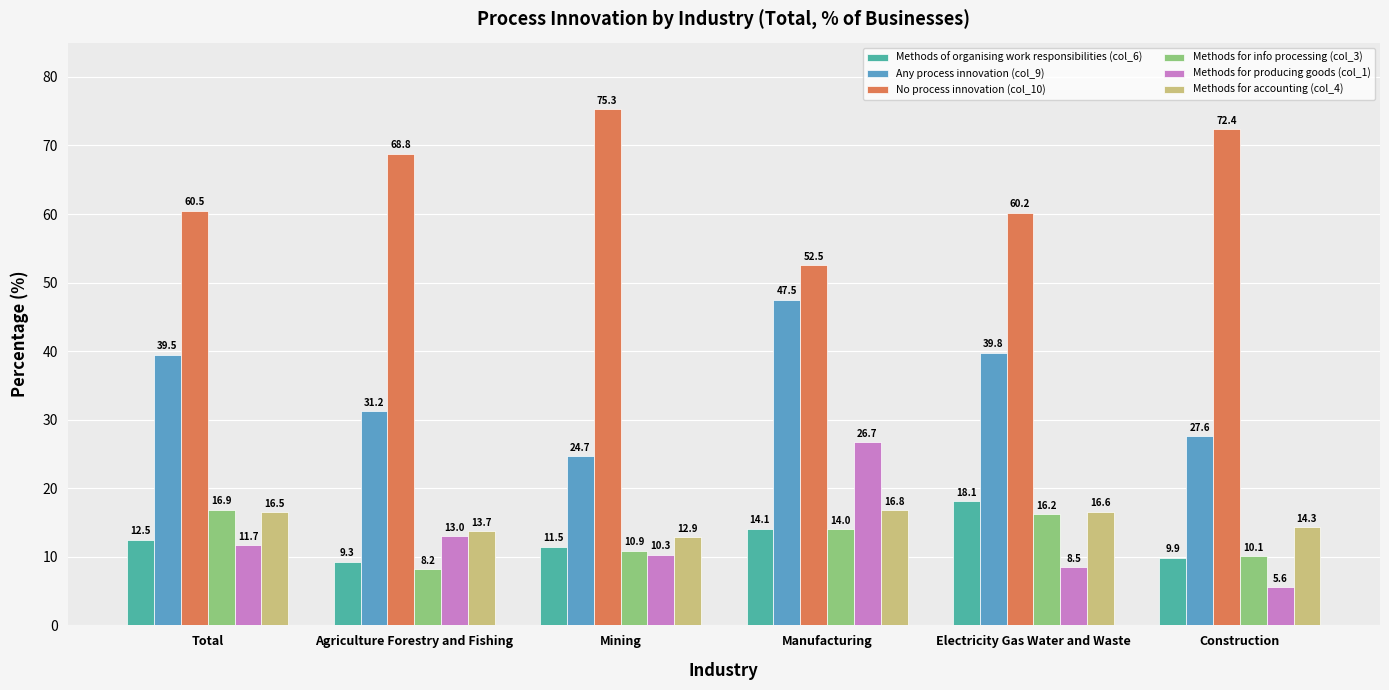

At which category does the chart reach its minimum across all series?

Construction